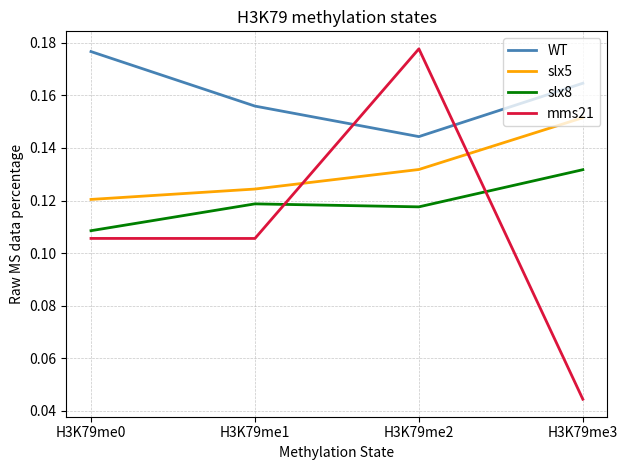

Which series has the widest spread of values?

mms21